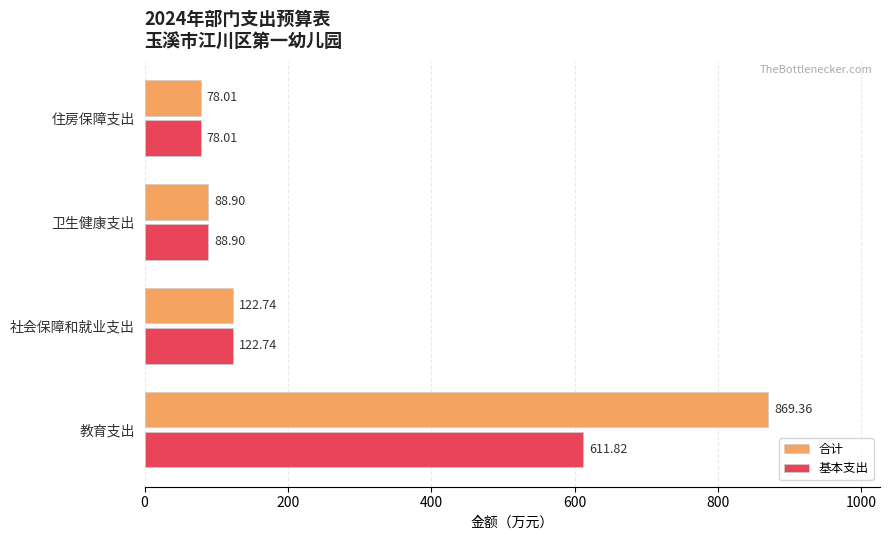

Which category has the lowest value in the 基本支出 series?

住房保障支出